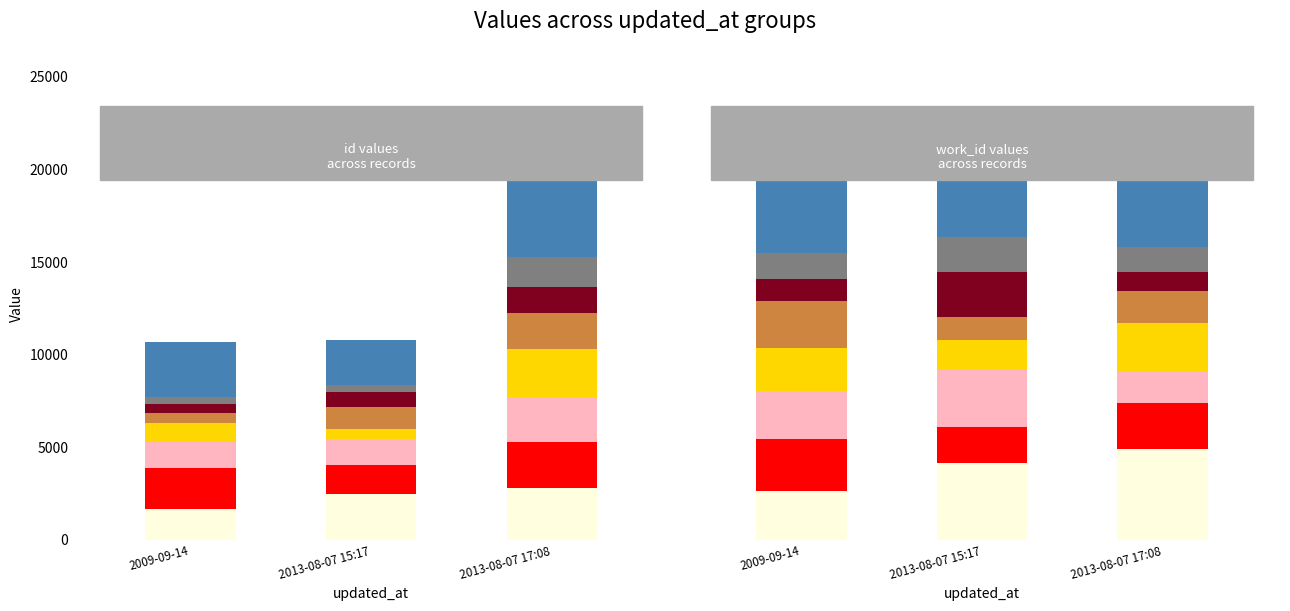

How many data points are less than 369?

1